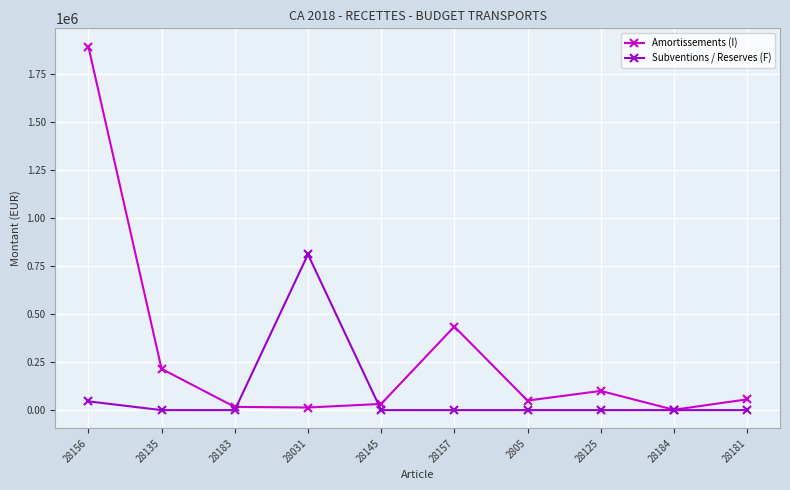

In Amortissements (I), how many points are higher than both neighbors (excluding endpoints)?

2